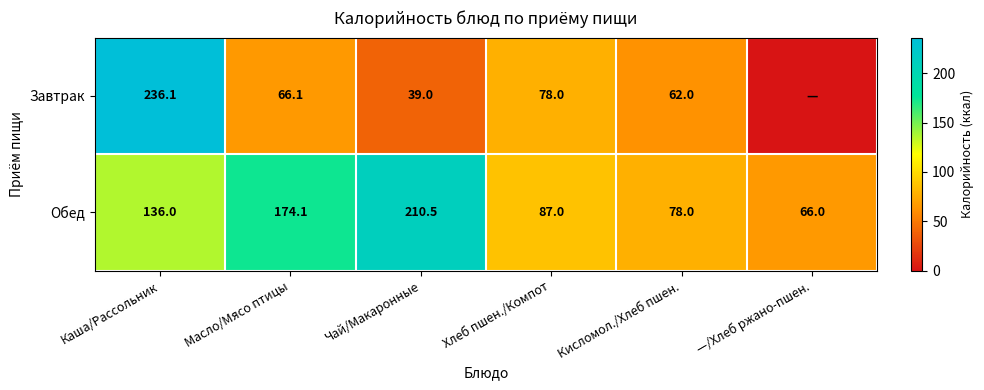

What is the difference between the highest and lowest values at Масло/Мясо птицы?

108.0